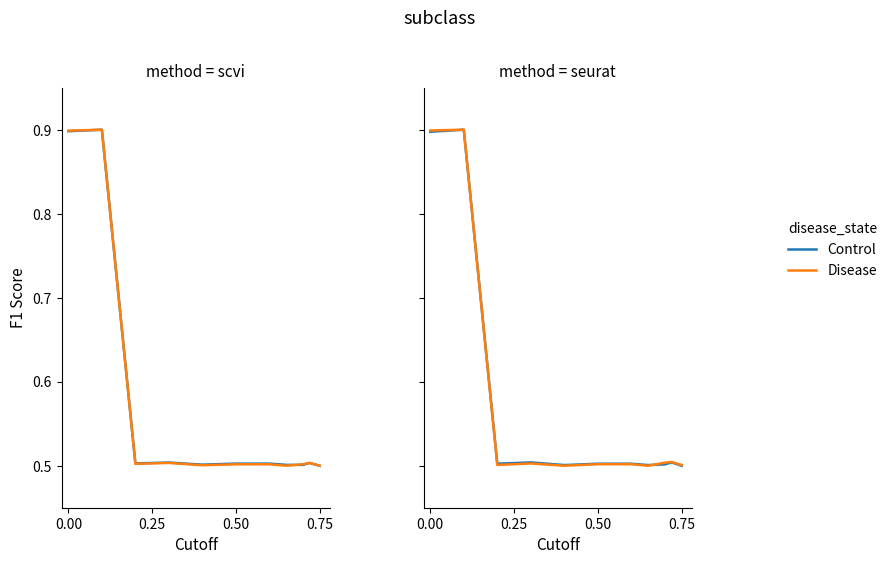

After their last crossing, which series has the higher values: Control or Disease?

Disease